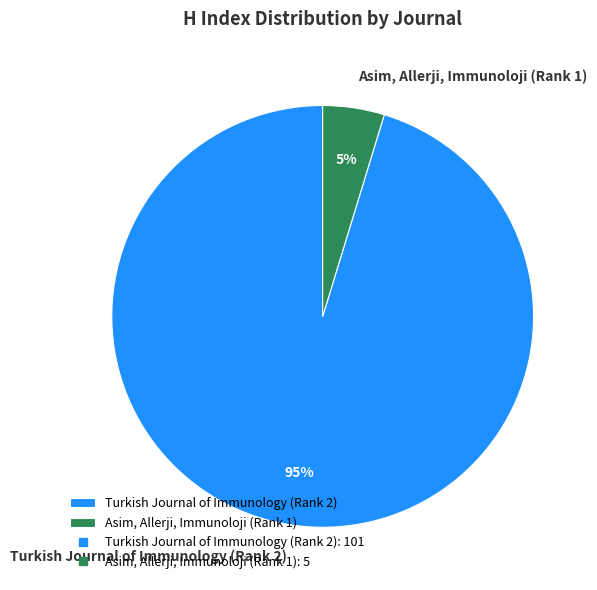

Does Turkish Journal of Immunology (Rank 2) represent more than half of the total?

Yes